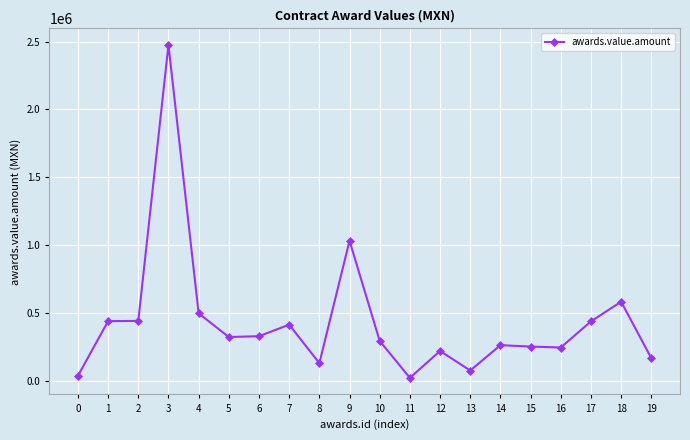

What is the value of the 7th point from the left?

329000.0